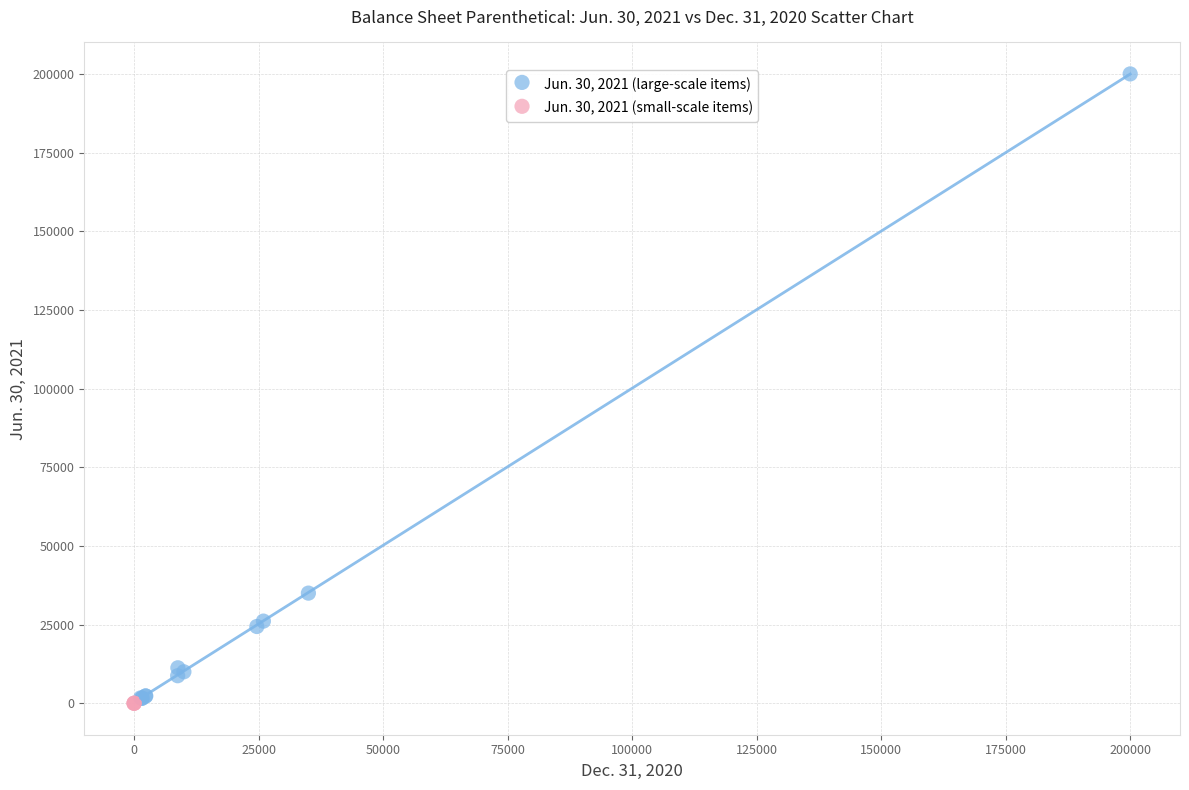

Which series contains the highest Y value?

Jun. 30, 2021 (large-scale items)